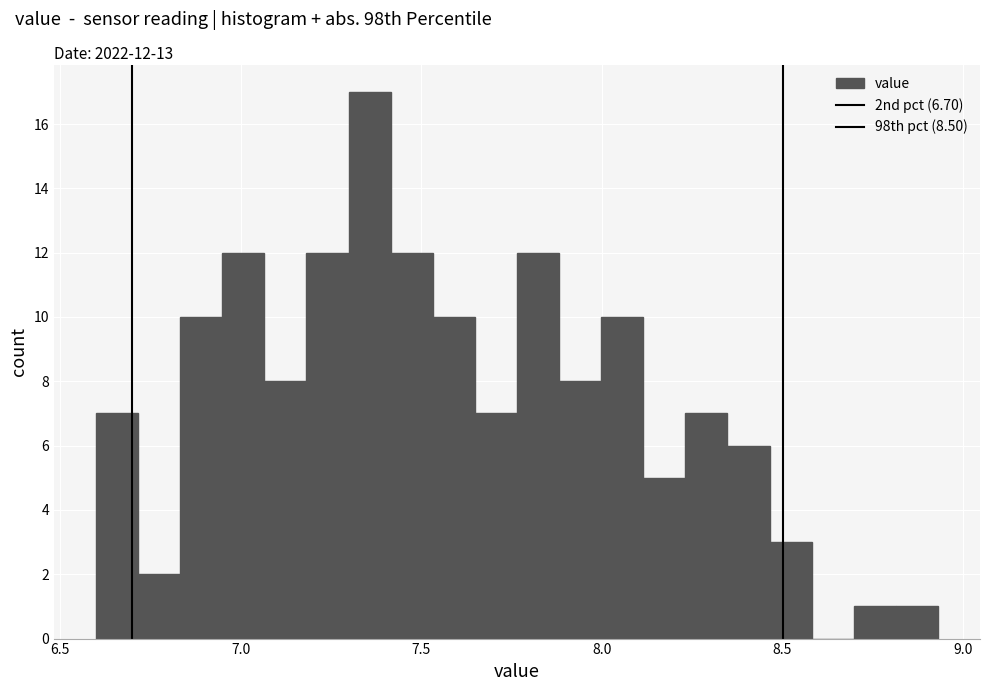

Around what value on the x-axis is the tallest bar? Give the approximate position of its centre, as read against the axis.

7.35